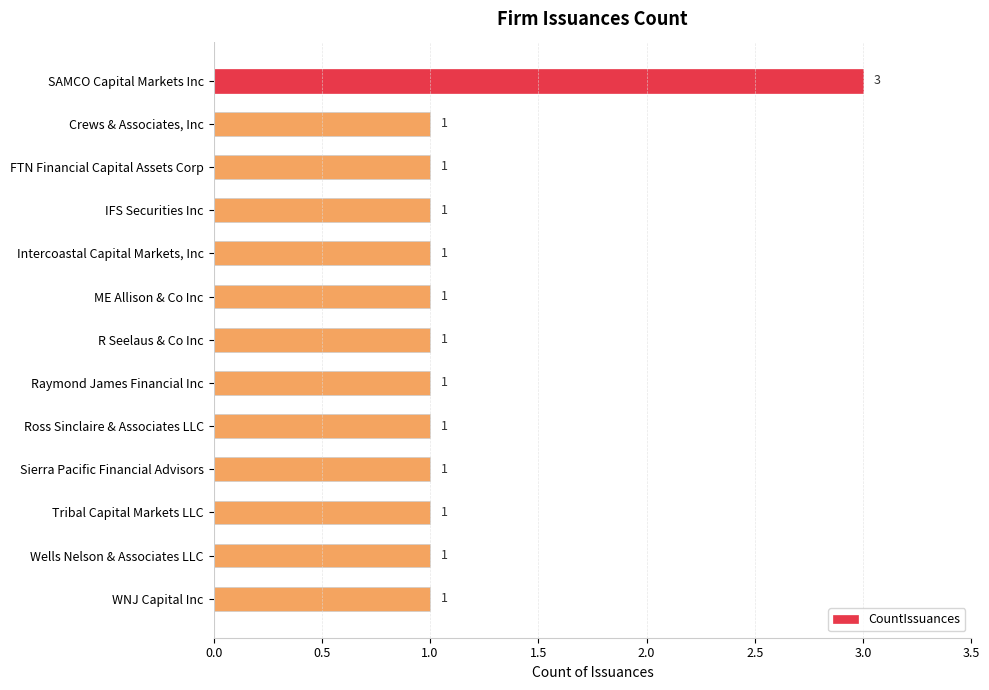

Count the values in the range 1 to 2.

12